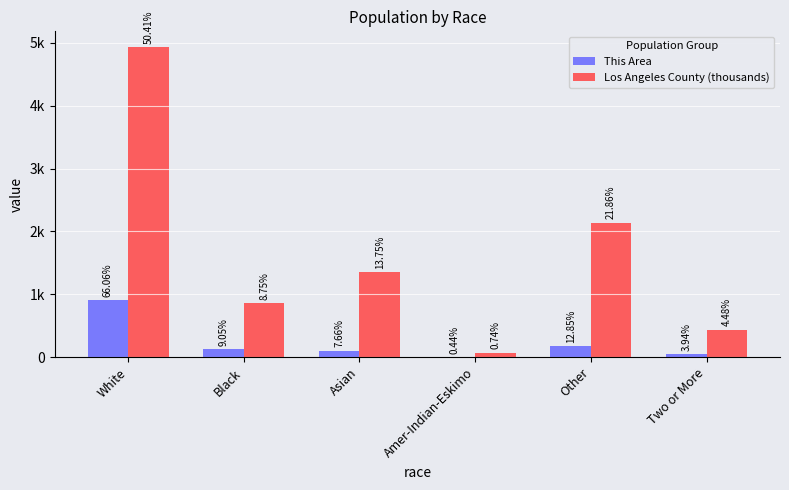

Between White and Amer-Indian-Eskimo, which series saw the biggest shift?

Los Angeles County (thousands)